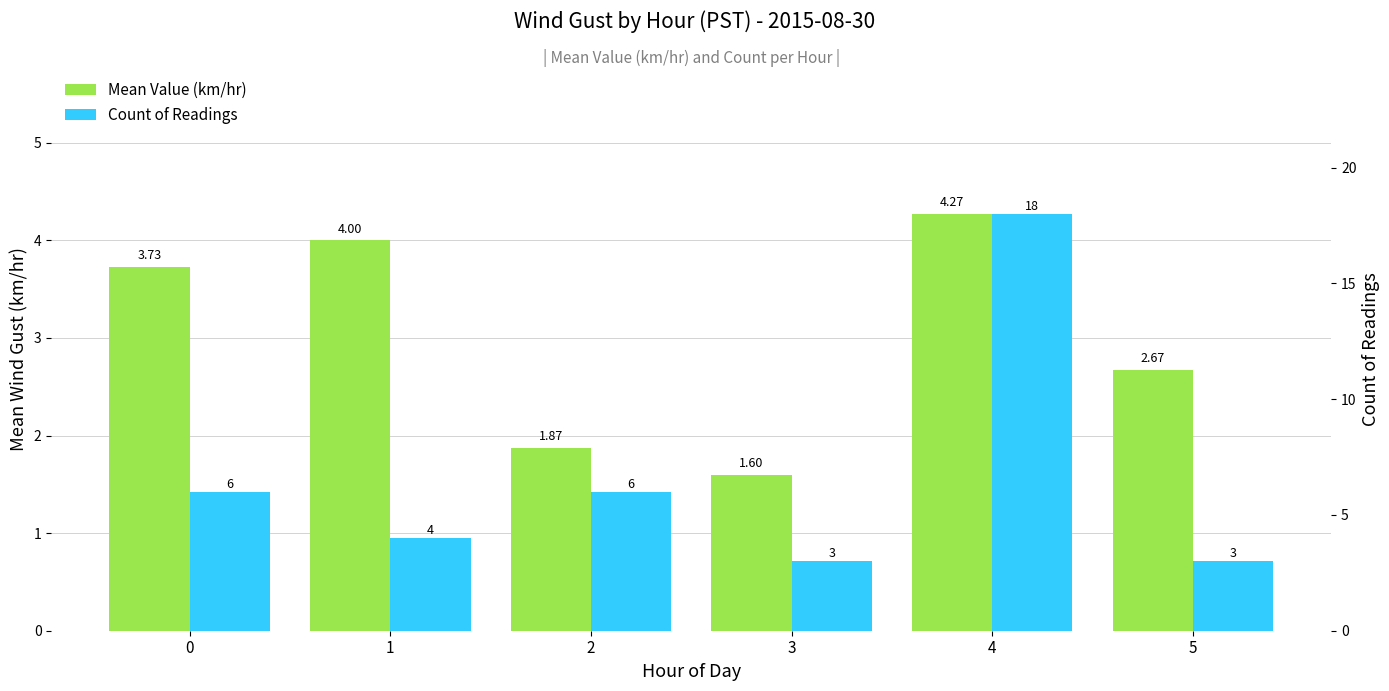

Is the value of Count of Readings at 1 greater than the value of Mean Value (km/hr) at 4?

No